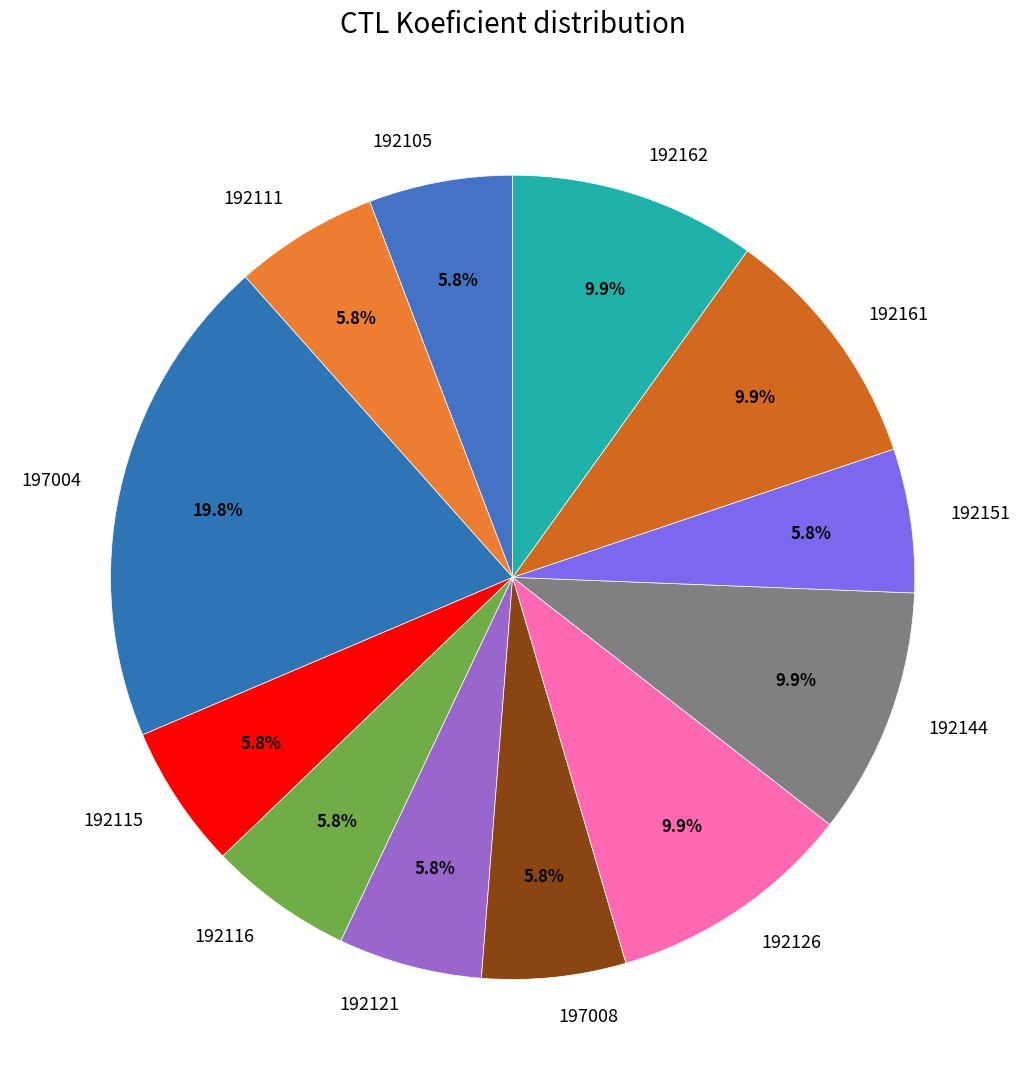

Which slice is the largest?

197004